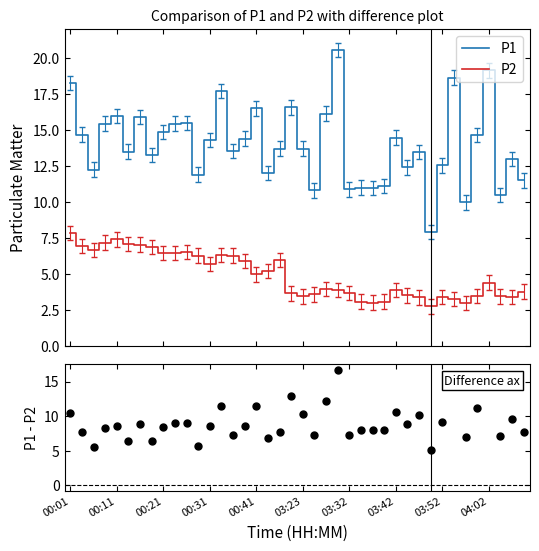

Reading left to right, extract all data points from this chart.

P1: 18.3	14.7	12.3	15.5	16.0	13.5	15.9	13.3	14.9	15.5	15.5	11.9	14.3	17.7	13.6	14.4	16.5	12.0	13.7	16.6	13.7	10.8	16.2	20.6	10.9	11.0	11.0	11.1	14.5	12.4	13.5	7.9	12.6	18.7	10.0	14.7	19.2	10.5	13.0	11.5
P2: 7.9	7.0	6.7	7.2	7.4	7.1	7.1	6.9	6.5	6.5	6.6	6.3	5.7	6.3	6.3	5.9	5.0	5.2	6.0	3.7	3.5	3.6	4.0	3.9	3.7	3.1	3.0	3.1	3.9	3.5	3.4	2.8	3.4	3.3	3.0	3.5	4.4	3.5	3.4	3.8
P1 - P2: 10.4	7.7	5.6	8.3	8.6	6.4	8.9	6.4	8.4	9.0	9.0	5.6	8.6	11.4	7.3	8.5	11.5	6.8	7.7	12.9	10.3	7.2	12.2	16.7	7.2	7.9	8.0	8.0	10.6	8.9	10.1	5.2	9.1	15.4	7.0	11.2	14.7	7.1	9.6	7.7